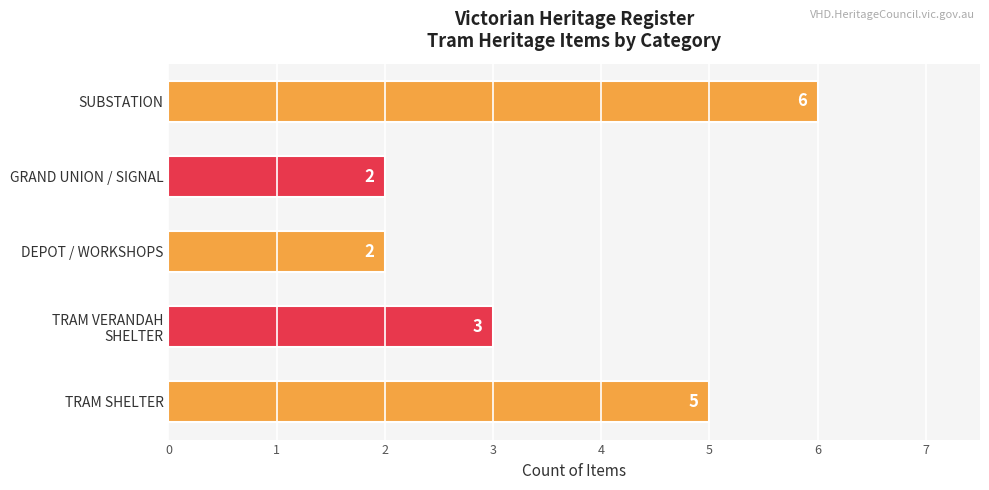

True or false: the data shows 1 at DEPOT / WORKSHOPS.

False